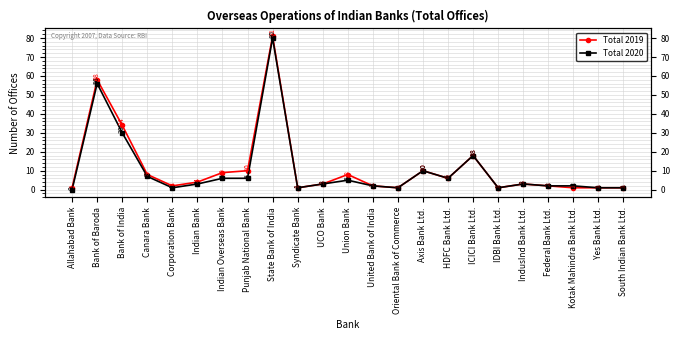

Is this an area chart (filled region under the line)?

No